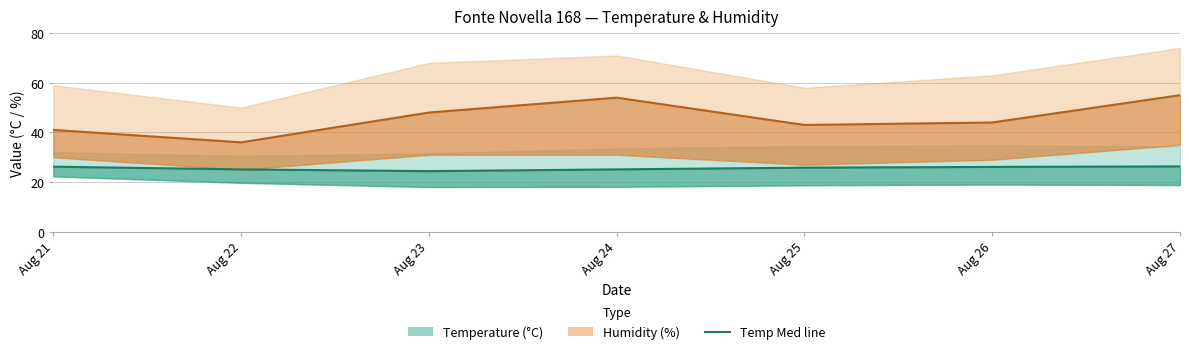

Rank the series at Aug 21 from lowest to highest value.

Temp Med, Humidity Med